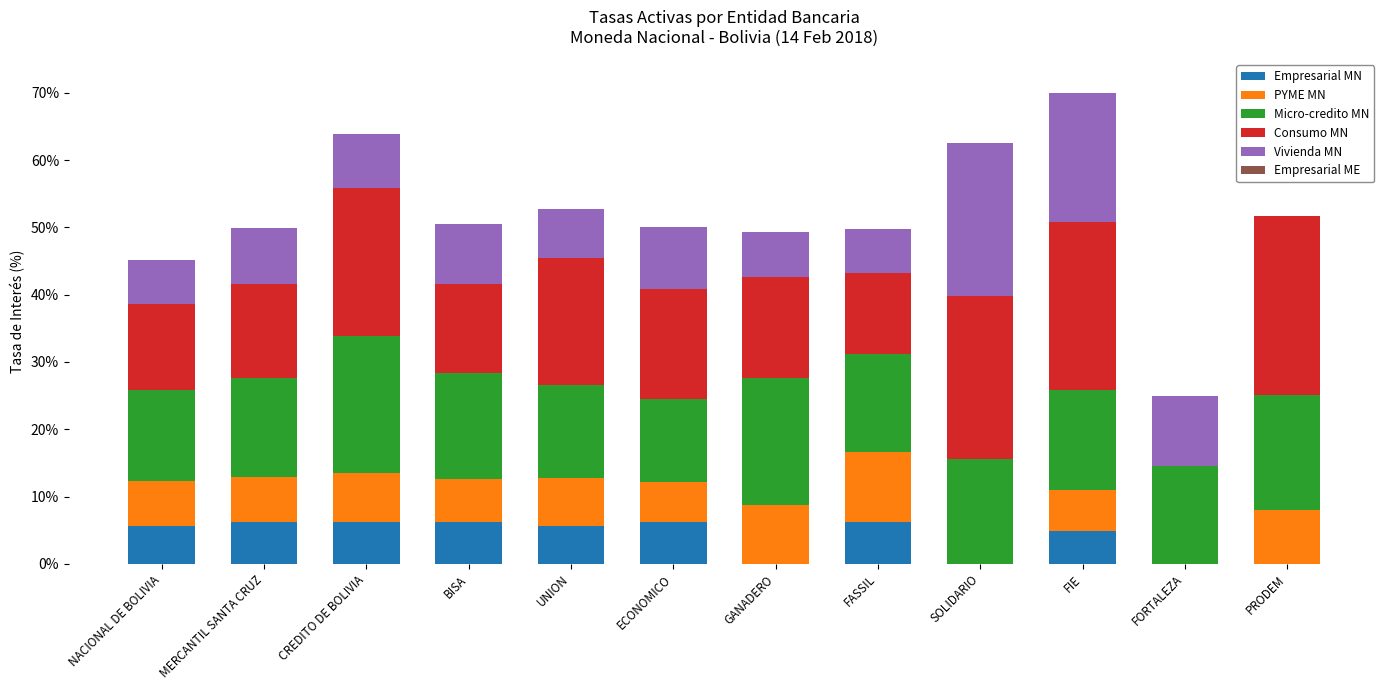

What is the highest value of the Empresarial MN series?

6.2